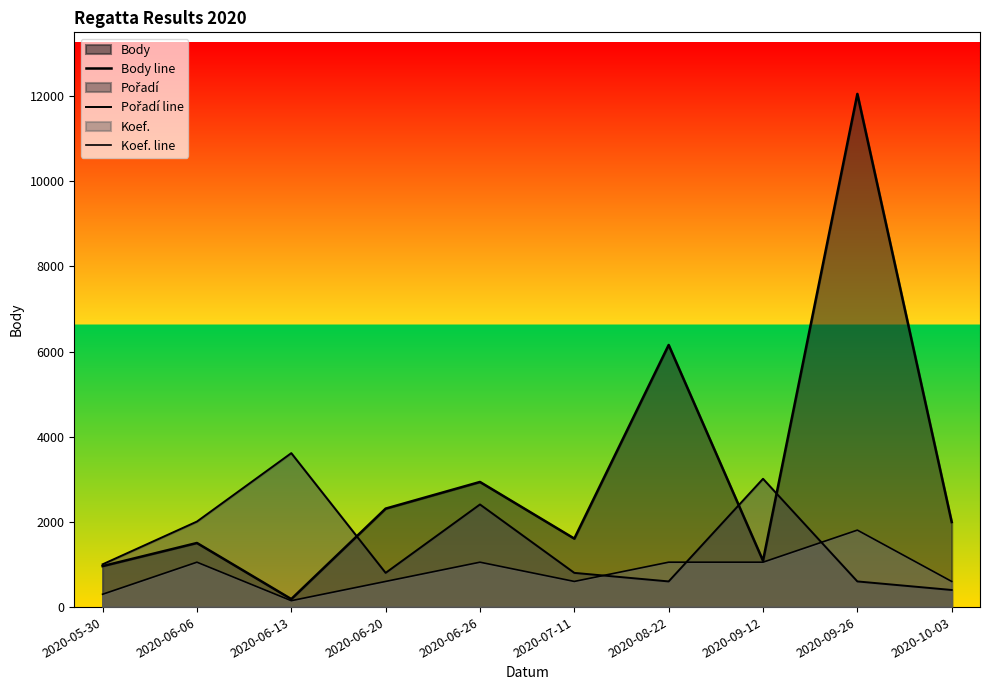

What is the maximum value shown in the chart?

12049.0